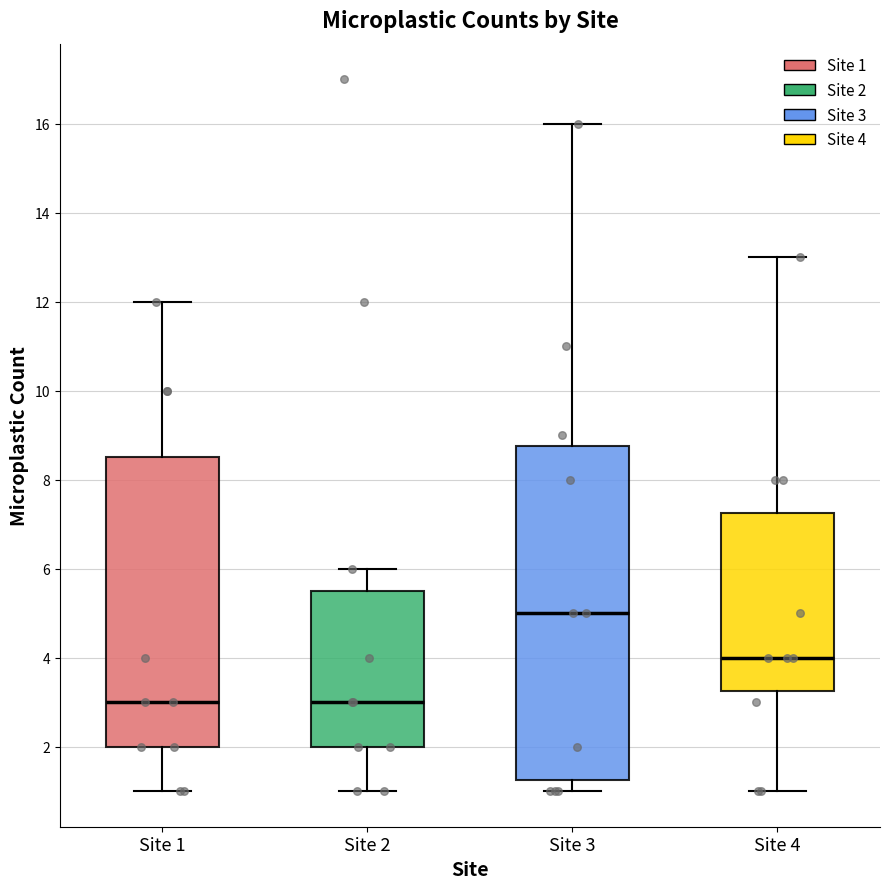

Reading left to right, transcribe this box plot: for each box, give where its median line is, the range the box spans, and where its two whiskers end, as read against the y-axis. The values are not printed on the chart, so give them approximately, as read against the axis.

Site 1: median 3.0, box 2.0 to 8.6, whiskers 1.0 to 12.0
Site 2: median 3.0, box 2.0 to 5.6, whiskers 1.0 to 6.0
Site 3: median 5.0, box 1.2 to 8.8, whiskers 1.0 to 16.0
Site 4: median 4.0, box 3.2 to 7.2, whiskers 1.0 to 13.0